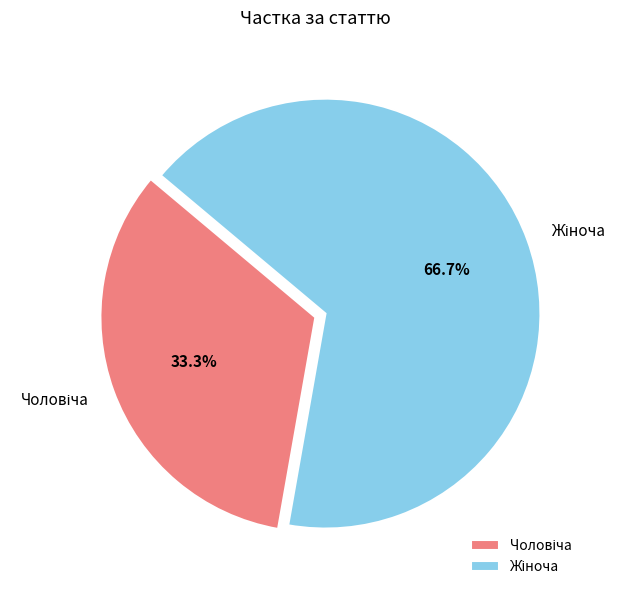

Count the number of slices in the pie.

2